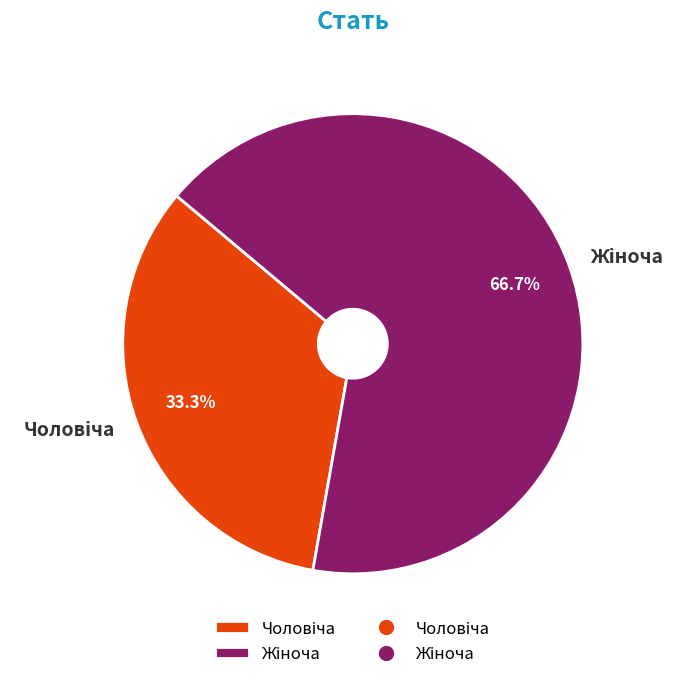

Is there a majority slice in this chart?

Yes